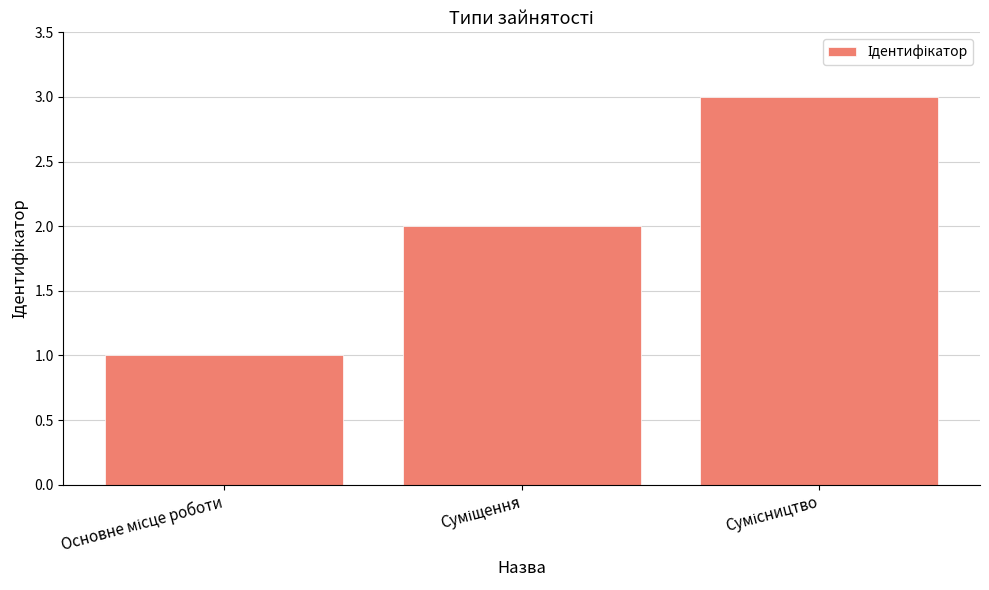

How many bars are there in total?

3